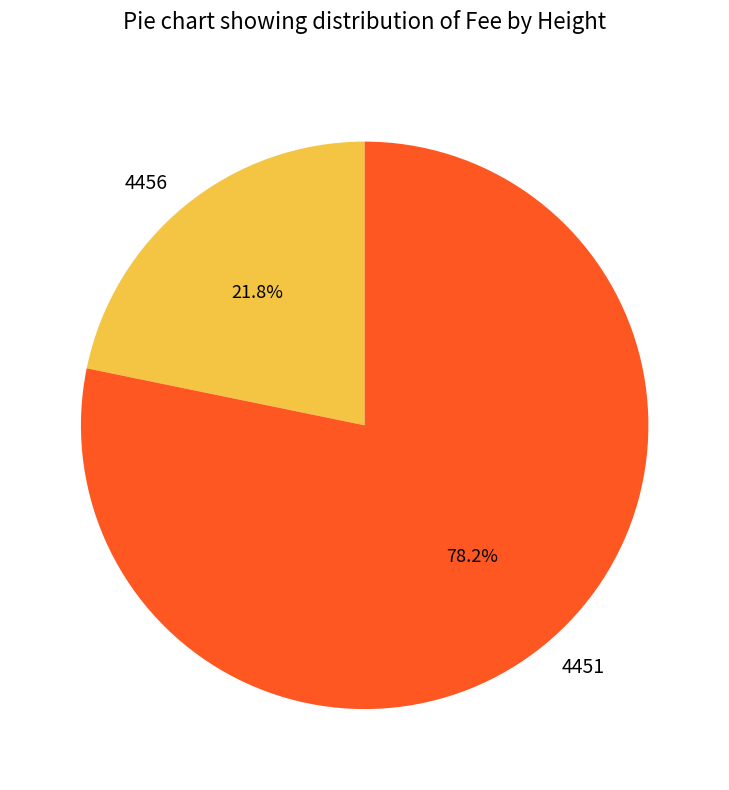

How many slices are in this pie chart?

2